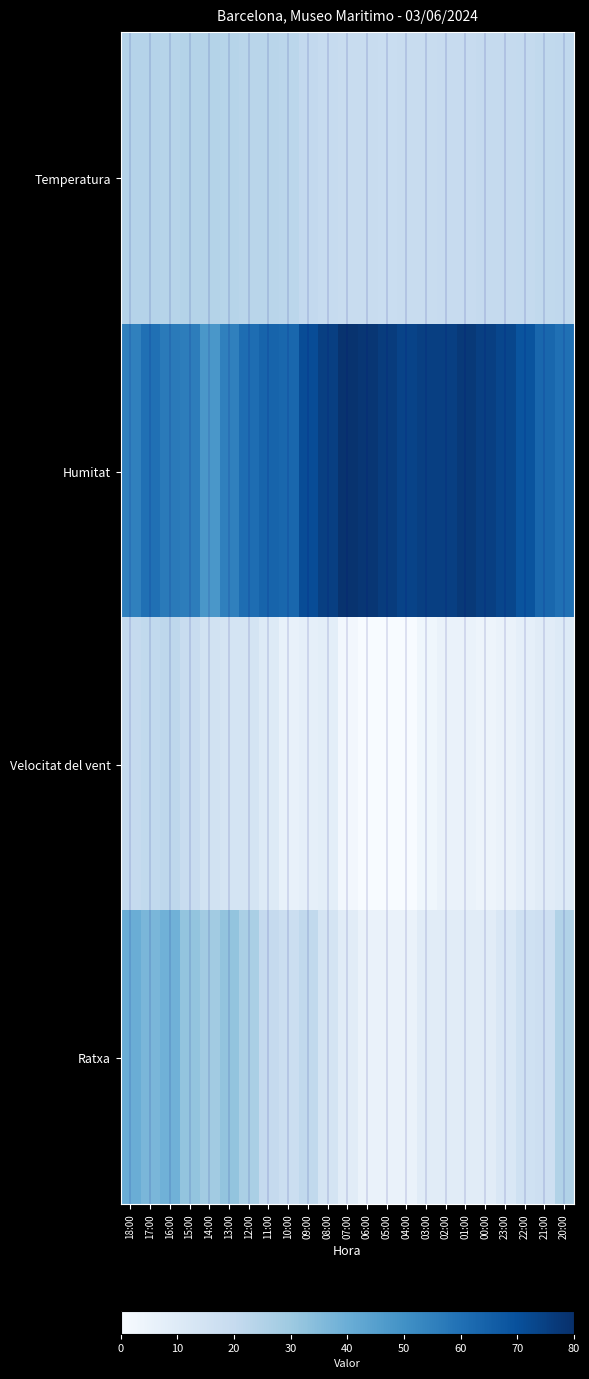

What is the total value across all series at 17:00?

142.1